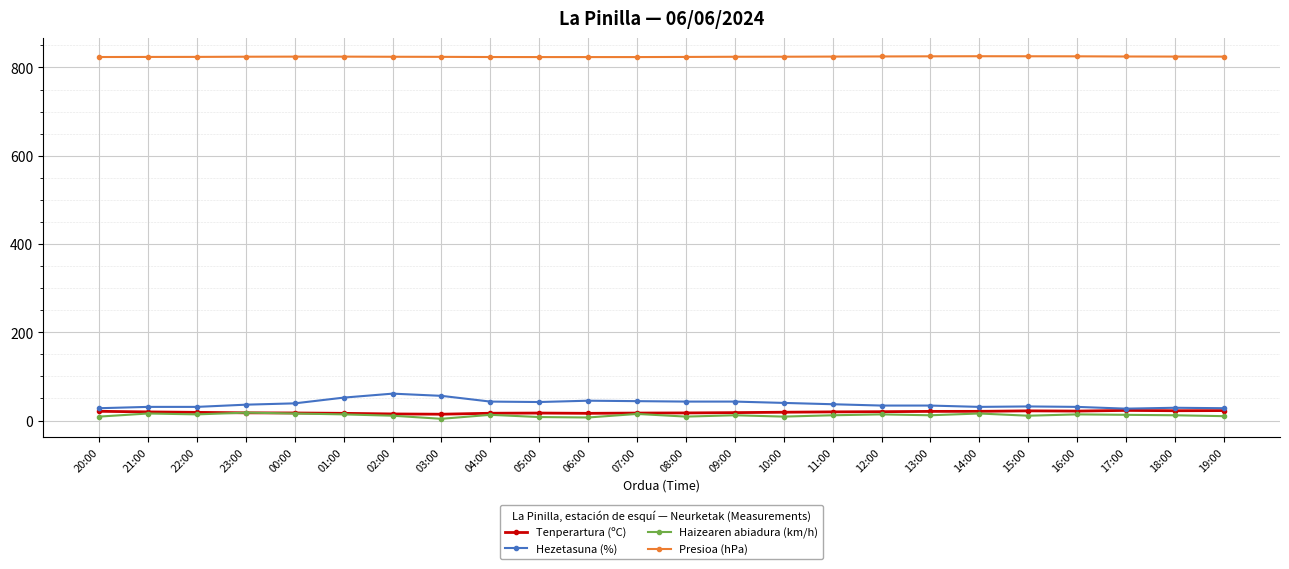

At how many categories does at least one series exceed 286?

24